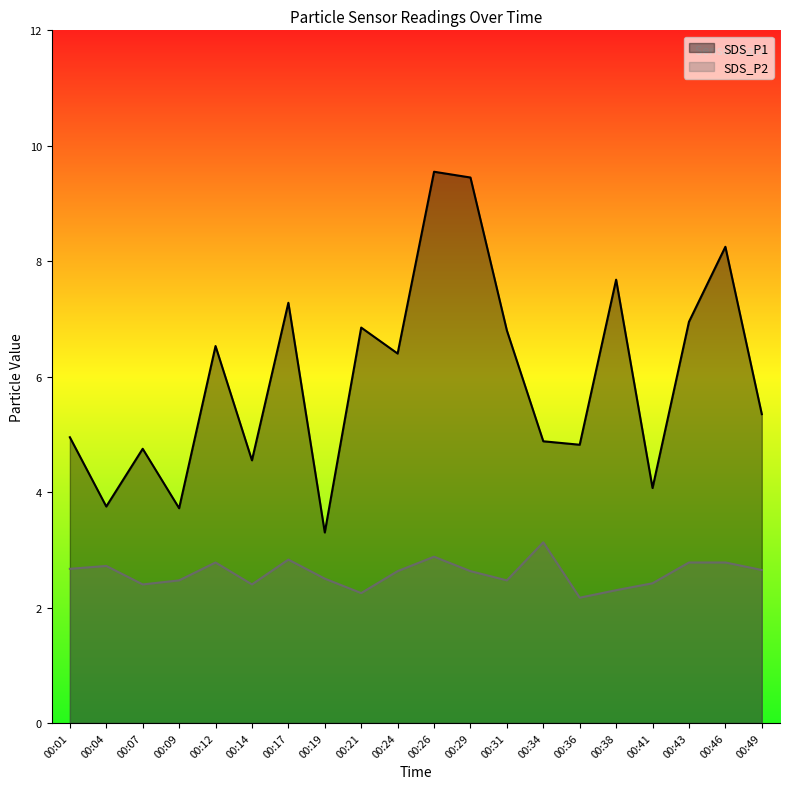

What is the spread (max minus min) of values at 00:36?

2.7